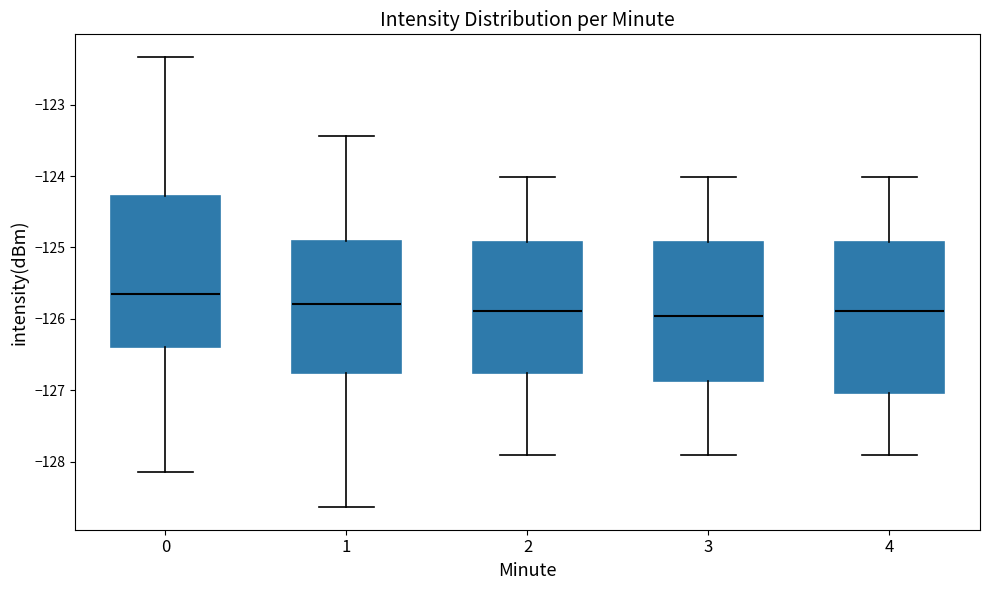

Reading left to right, transcribe this box plot: for each box, give where its median line is, the range the box spans, and where its two whiskers end, as read against the y-axis. The values are not printed on the chart, so give them approximately, as read against the axis.

0: median -125.6, box -126.4 to -124.3, whiskers -128.1 to -122.3
1: median -125.8, box -126.8 to -124.9, whiskers -128.6 to -123.4
2: median -125.9, box -126.8 to -124.9, whiskers -127.9 to -124.0
3: median -126.0, box -126.9 to -124.9, whiskers -127.9 to -124.0
4: median -125.9, box -127.0 to -124.9, whiskers -127.9 to -124.0